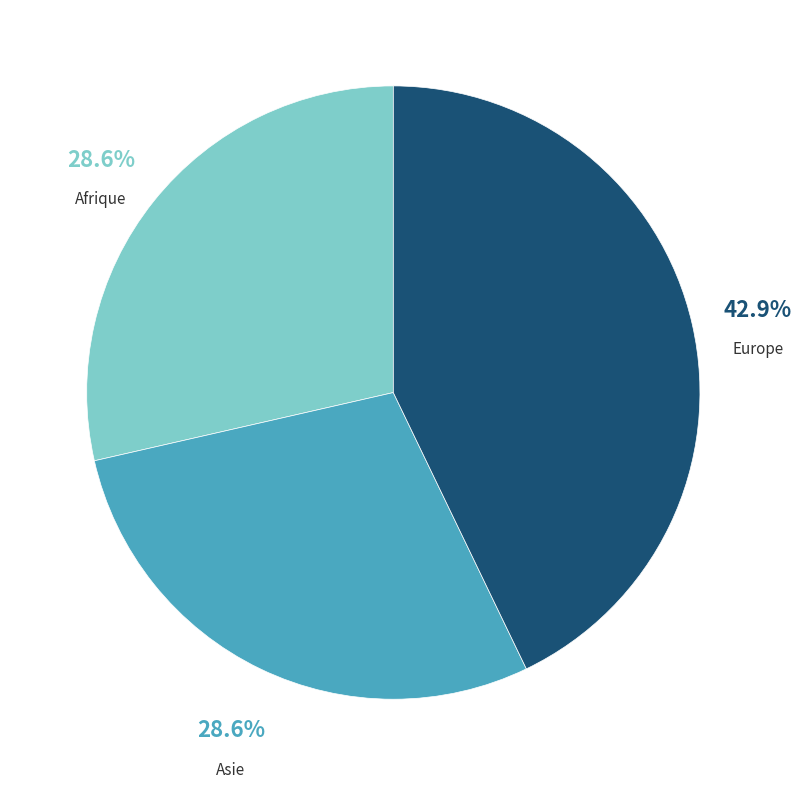

Is there any slice that represents more than half of the pie?

No